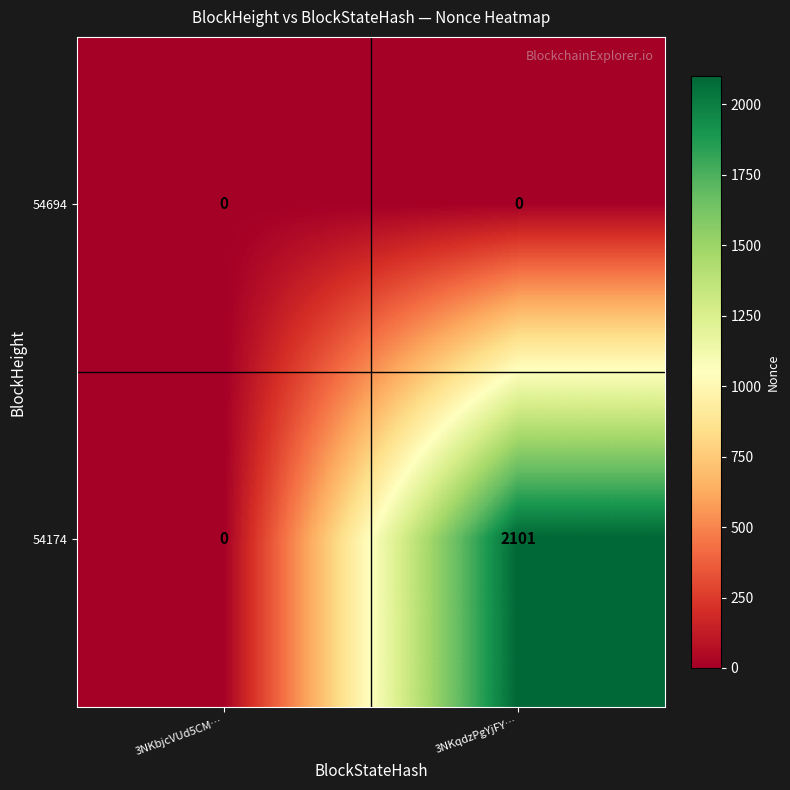

True or false: 54174 has a value of -1363 at 3NKbjcVUd5CM….

False